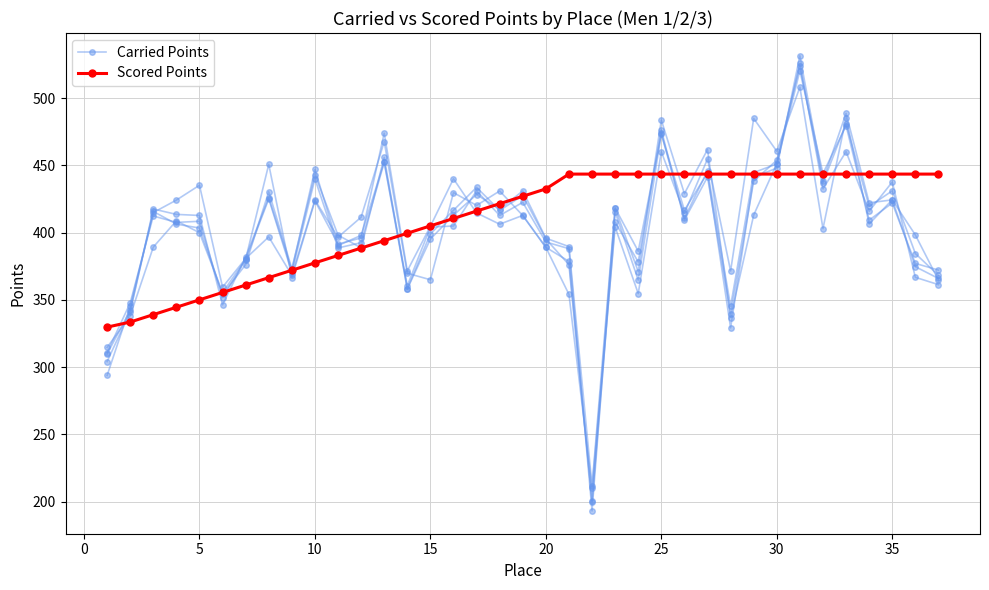

Is the value of Scored Points at 20 greater than the value of Carried Points at −5?

Yes